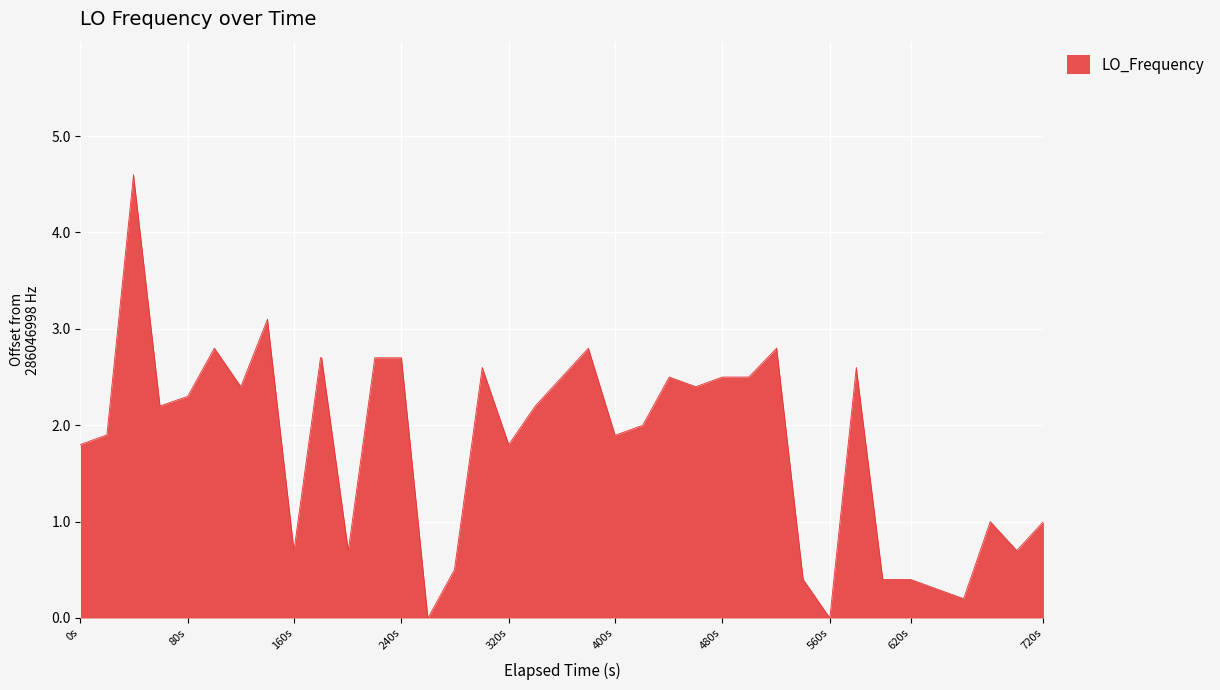

What is the greatest value displayed?

4.6